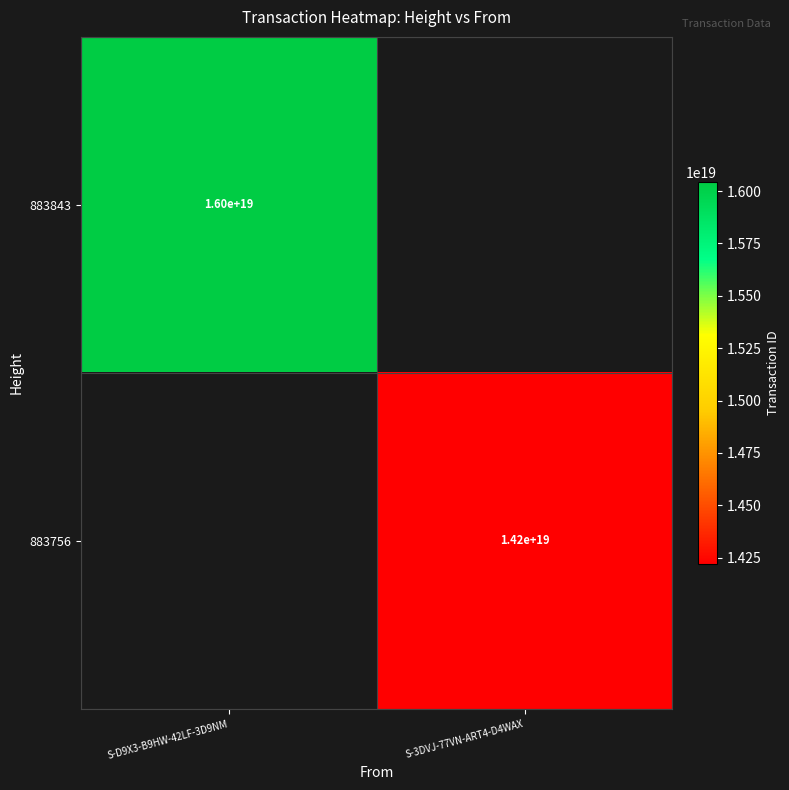

The 883843 series shows 16000000000000000000 at S-D9X3-B9HW-42LF-3D9NM. True or false?

True